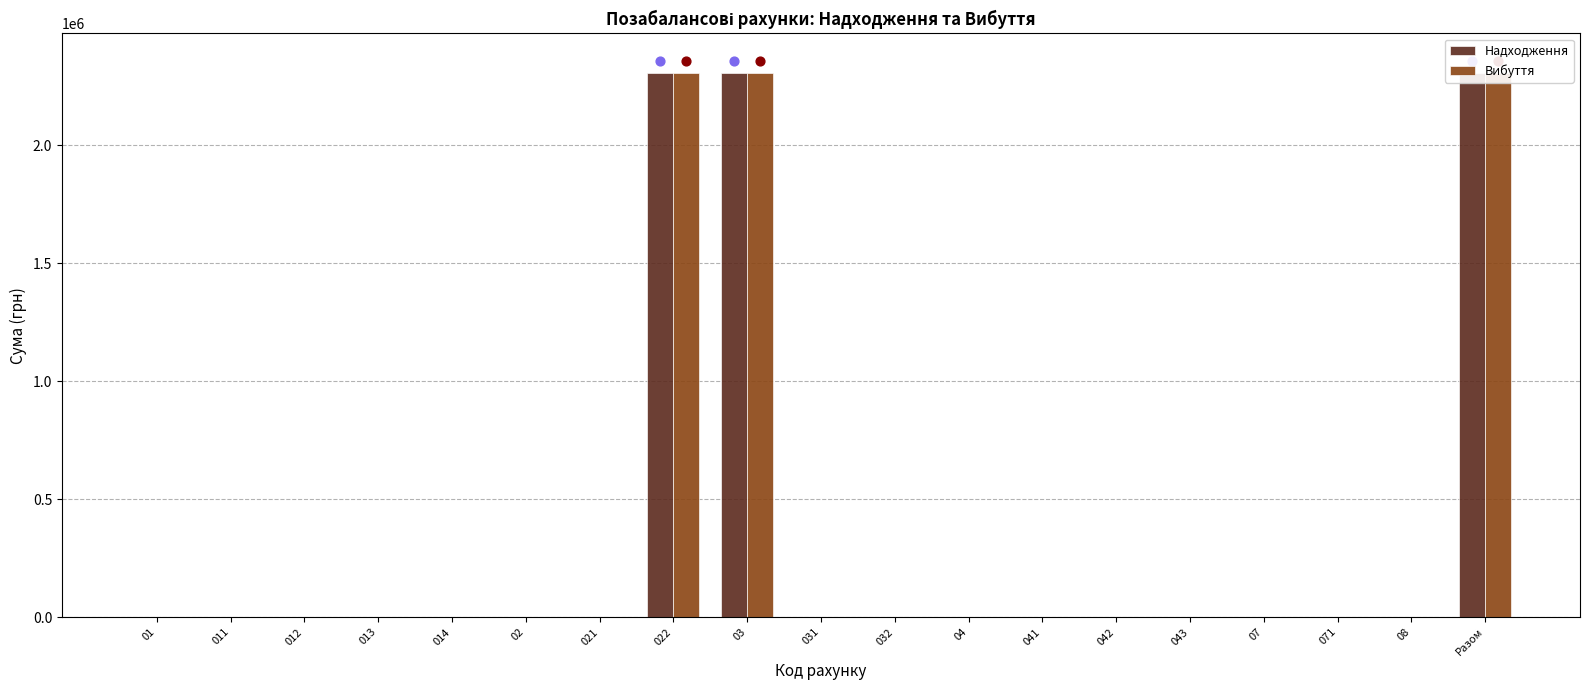

Which series has the widest spread of Y values?

Надходження